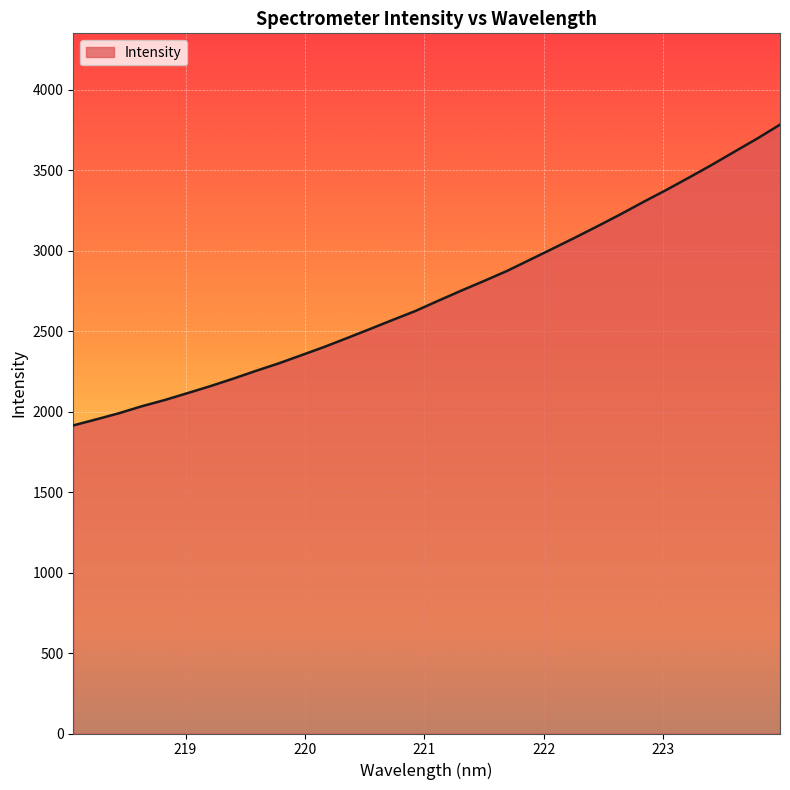

What is the smallest value displayed?

1914.9